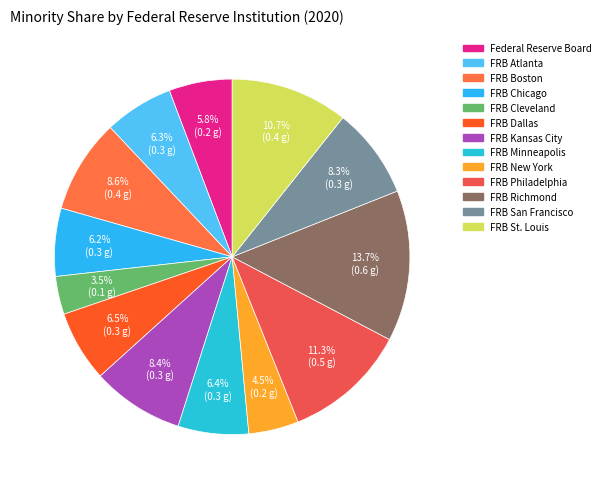

Count the number of slices in the pie.

13